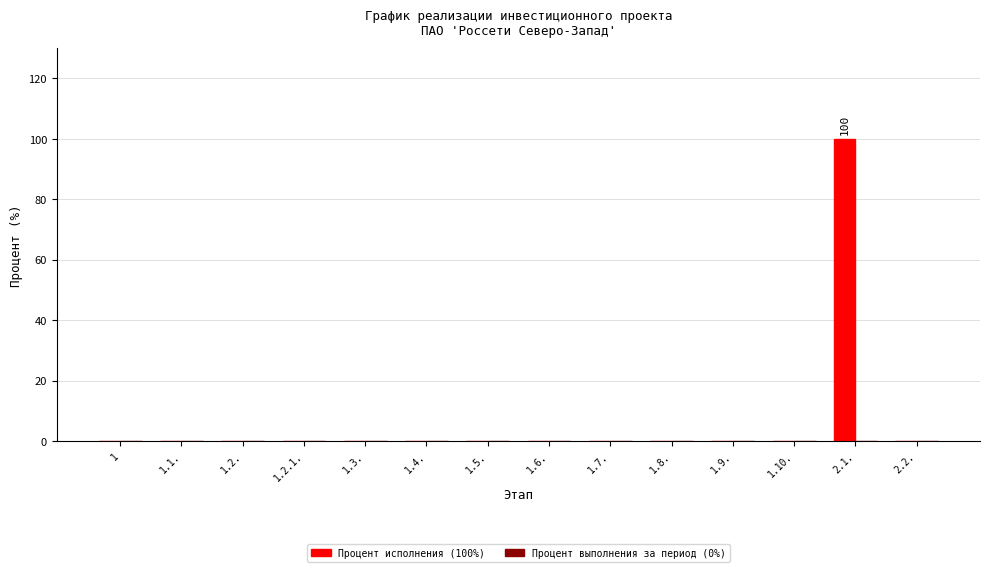

Is it true that the value at 2.1. is 177?

False